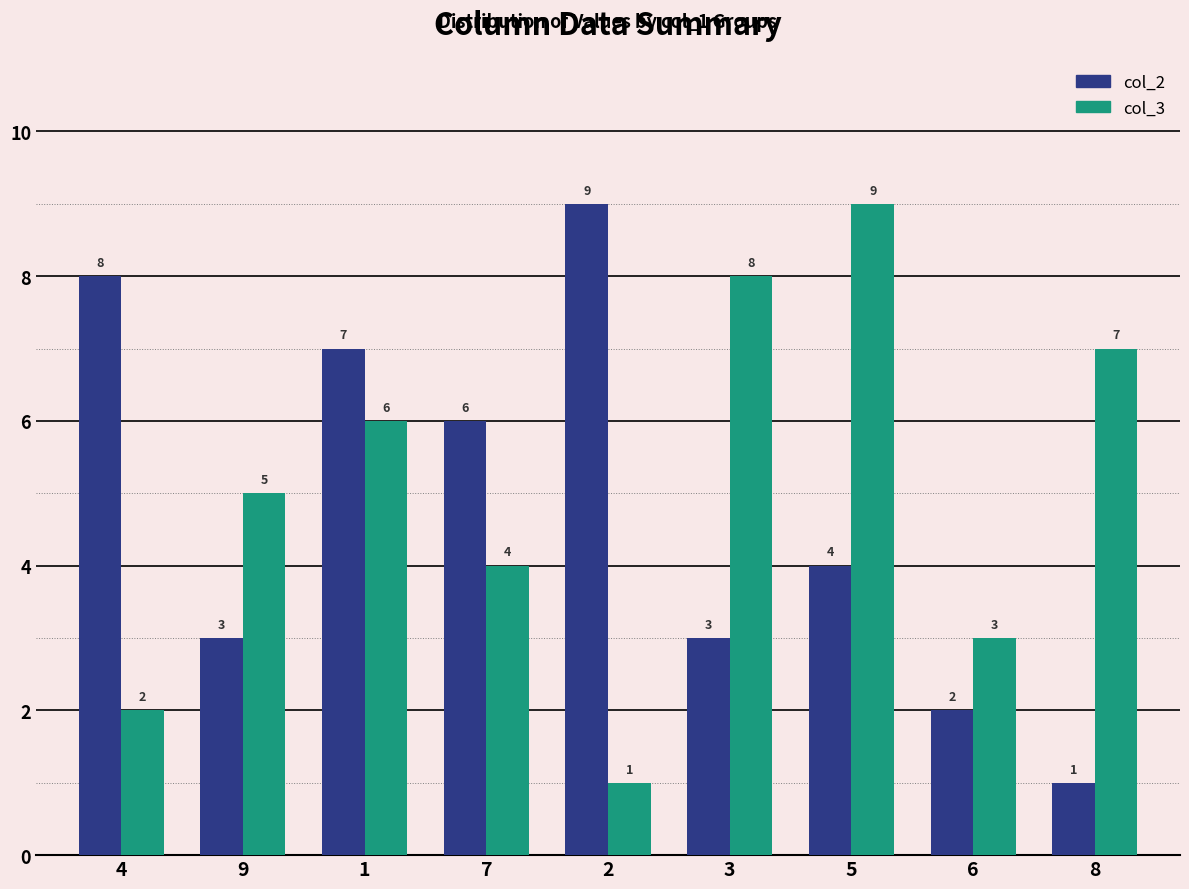

Reading left to right, what are all the values shown in this chart?

col_2: 4=8	9=3	1=7	7=6	2=9	3=3	5=4	6=2	8=1
col_3: 4=2	9=5	1=6	7=4	2=1	3=8	5=9	6=3	8=7